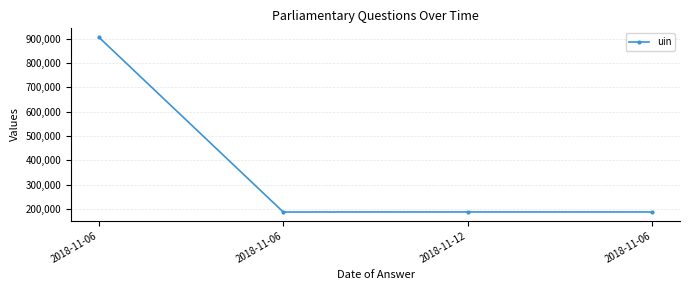

Reading right to left, extract all data points from this chart.

2018-11-06=187131	2018-11-12=187158	2018-11-06=187031	2018-11-06=907479